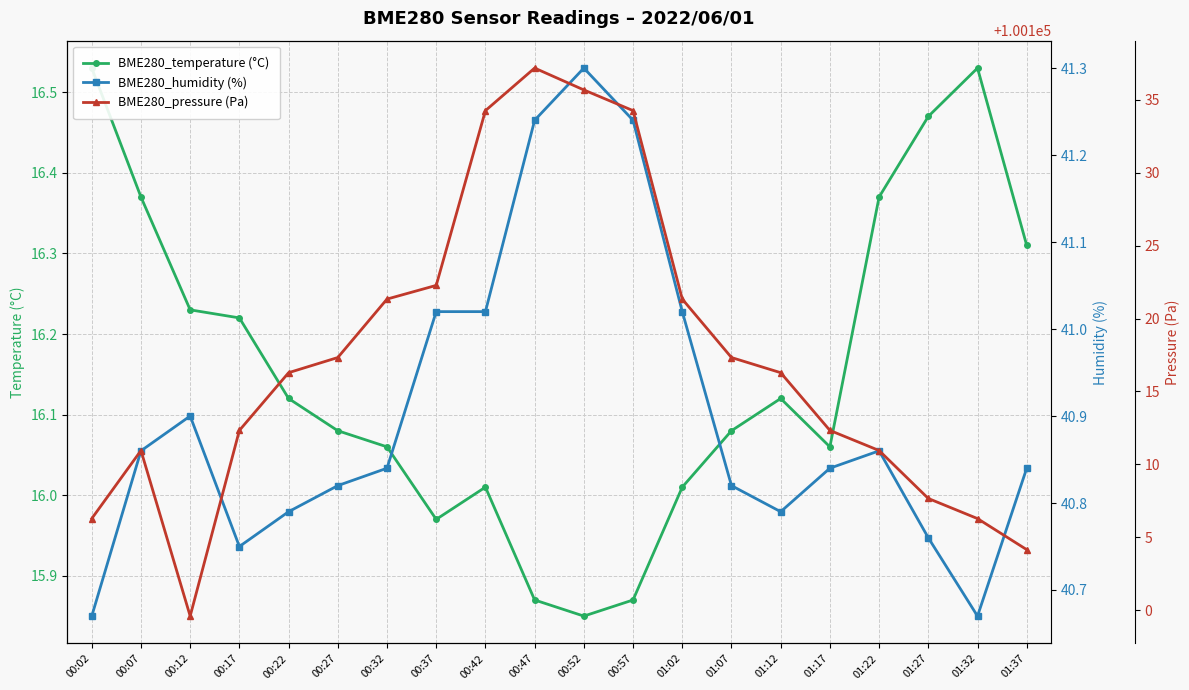

What is the average value of the BME280_temperature (°C) series?

16.2